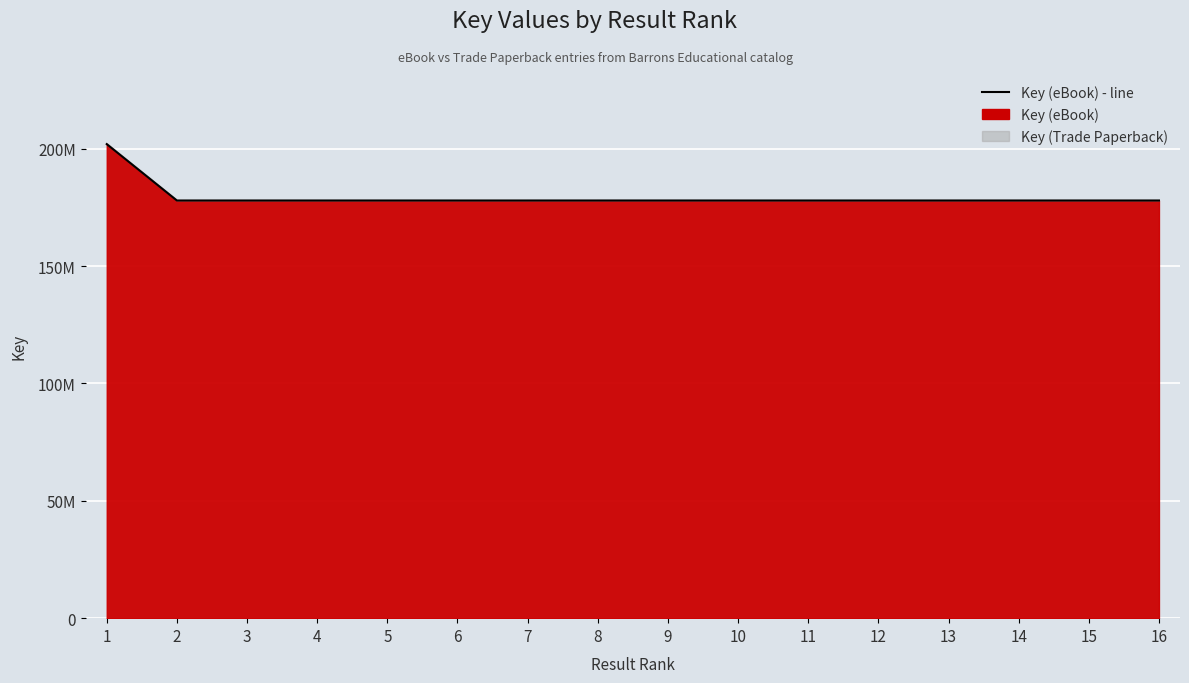

Which has a higher value, 15 or 7?

15